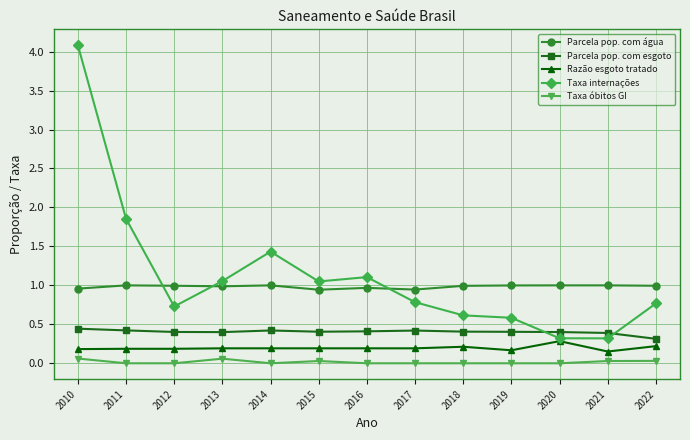

True or false: Taxa internações has more than 0 points higher than both neighbors.

True